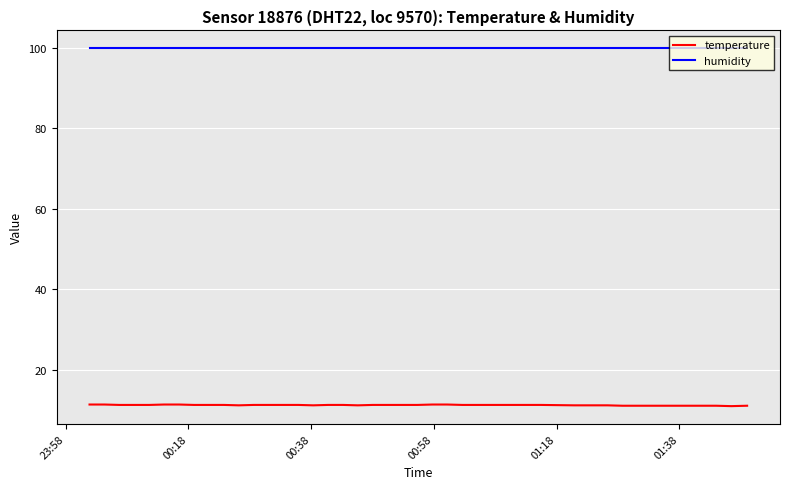

Rank the series by their maximum value, from highest to lowest.

humidity, temperature